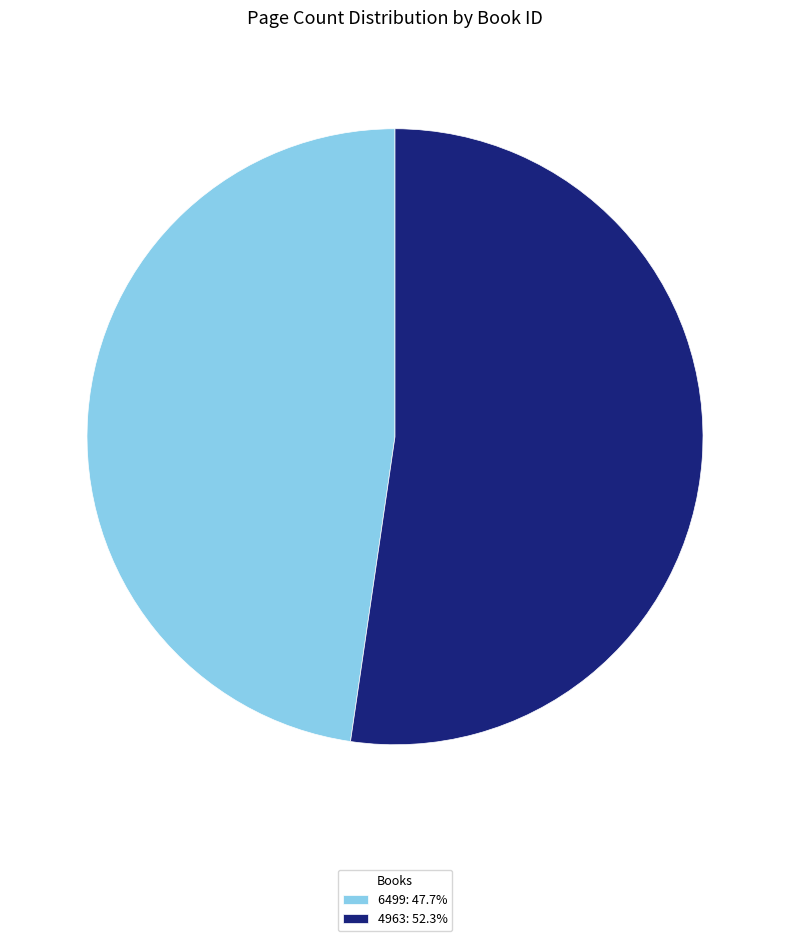

The 4963 slice represents 52% of the pie. True or false?

True